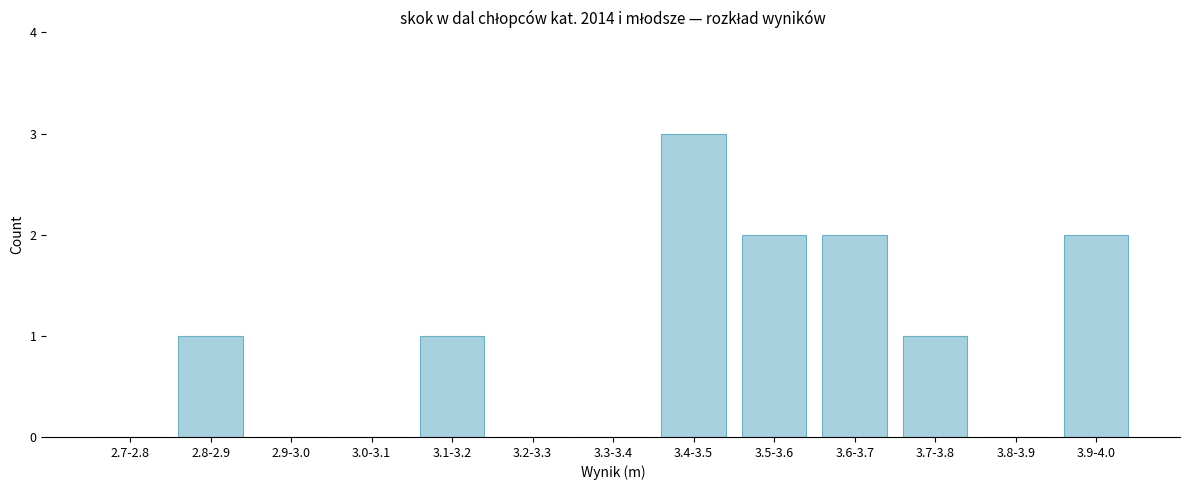

Reading right to left, list all the values displayed in this chart.

3.9-4.0=2	3.8-3.9=0	3.7-3.8=1	3.6-3.7=2	3.5-3.6=2	3.4-3.5=3	3.3-3.4=0	3.2-3.3=0	3.1-3.2=1	3.0-3.1=0	2.9-3.0=0	2.8-2.9=1	2.7-2.8=0